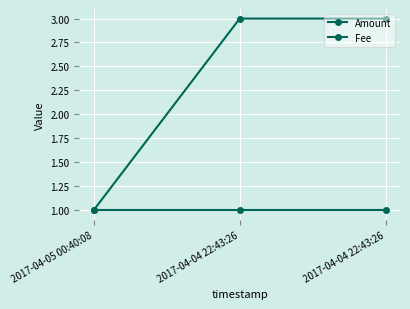

Does the chart have visible grid lines?

Yes